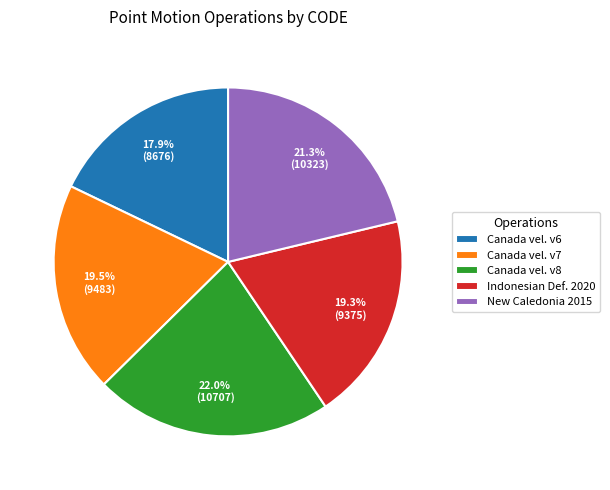

What percentage do Canada vel. v7 and Canada vel. v6 together represent?

37.4%